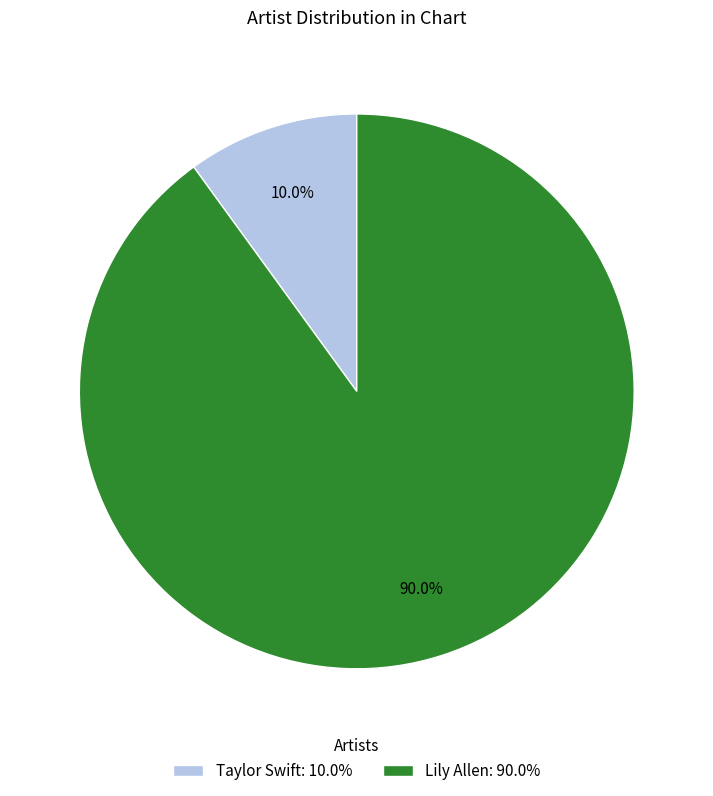

Which category has the biggest portion of the pie?

Lily Allen